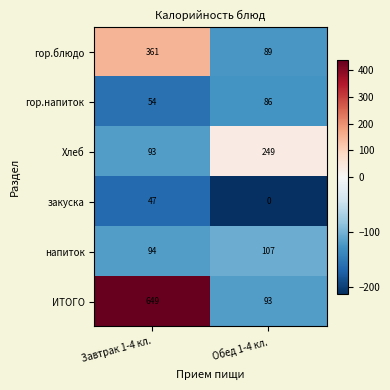

What is the total value across all series at Обед 1-4 кл.?

624